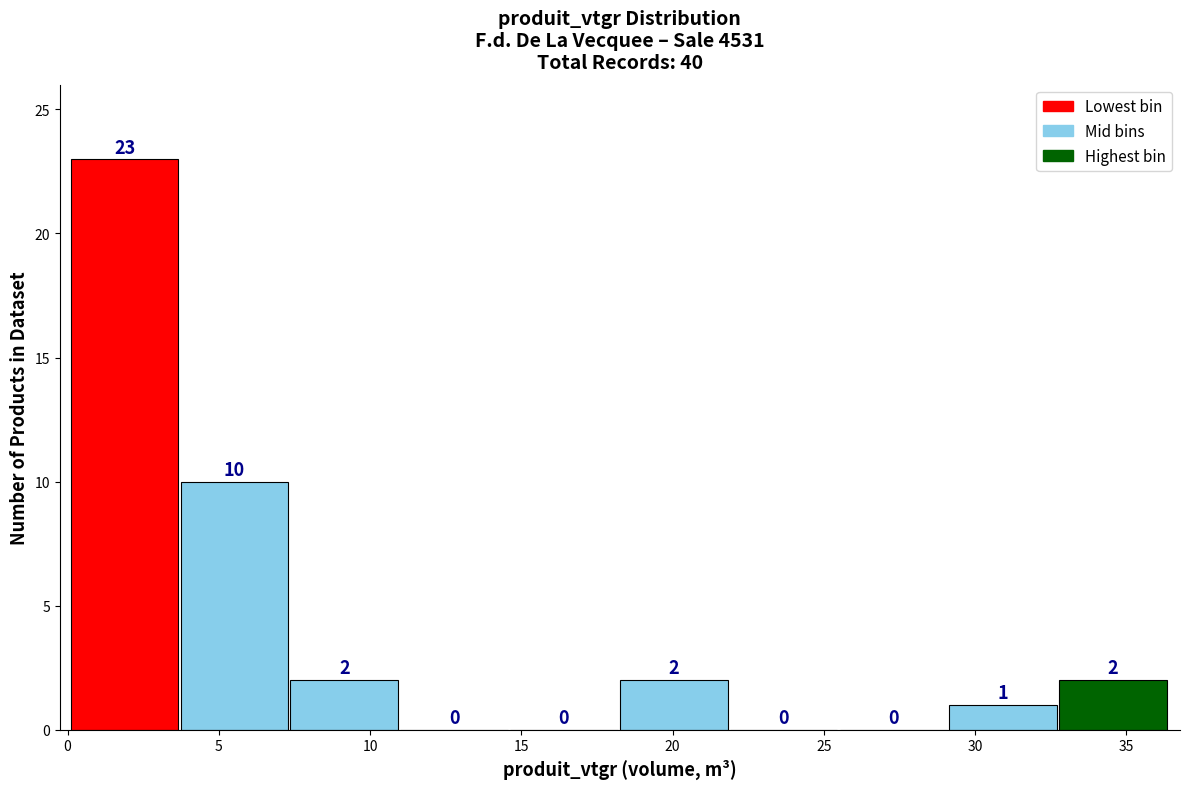

Reading left to right, list every bar in this chart as the range it spans on the x-axis followed by its height. The bar edges are not printed on the chart, so give them approximately, as read against the axis.

0.0 to 3.5: 23
3.5 to 7.5: 10
7.5 to 11.0: 2
11.0 to 14.5: 0
14.5 to 18.5: 0
18.5 to 22.0: 2
22.0 to 25.5: 0
25.5 to 29.0: 0
29.0 to 33.0: 1
33.0 to 36.5: 2